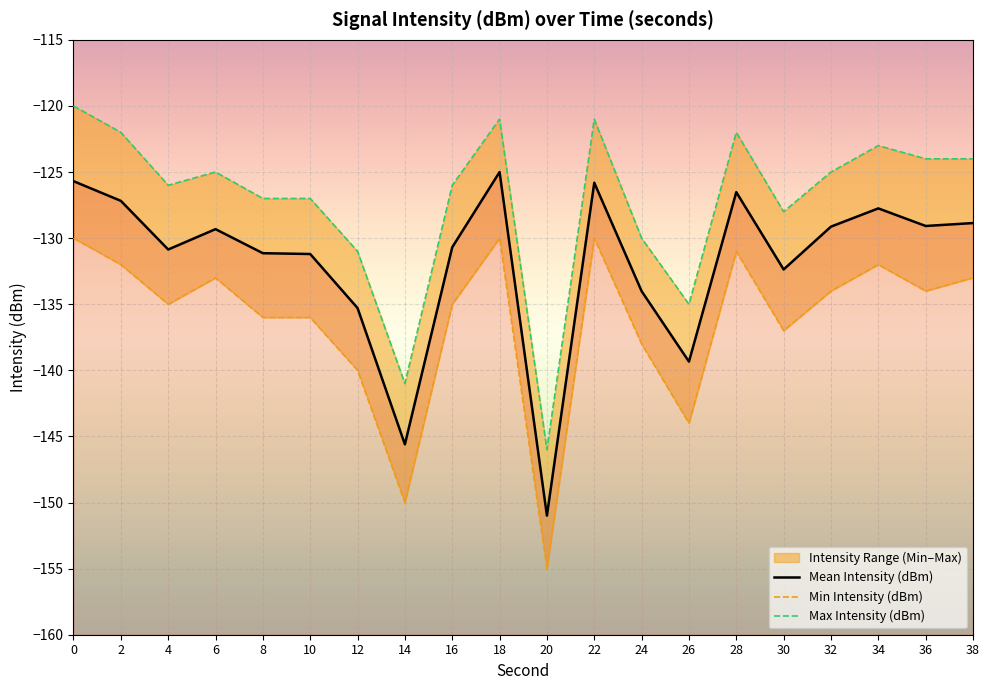

True or false: Mean Intensity (dBm) has a value of -132.4 at 30.

True